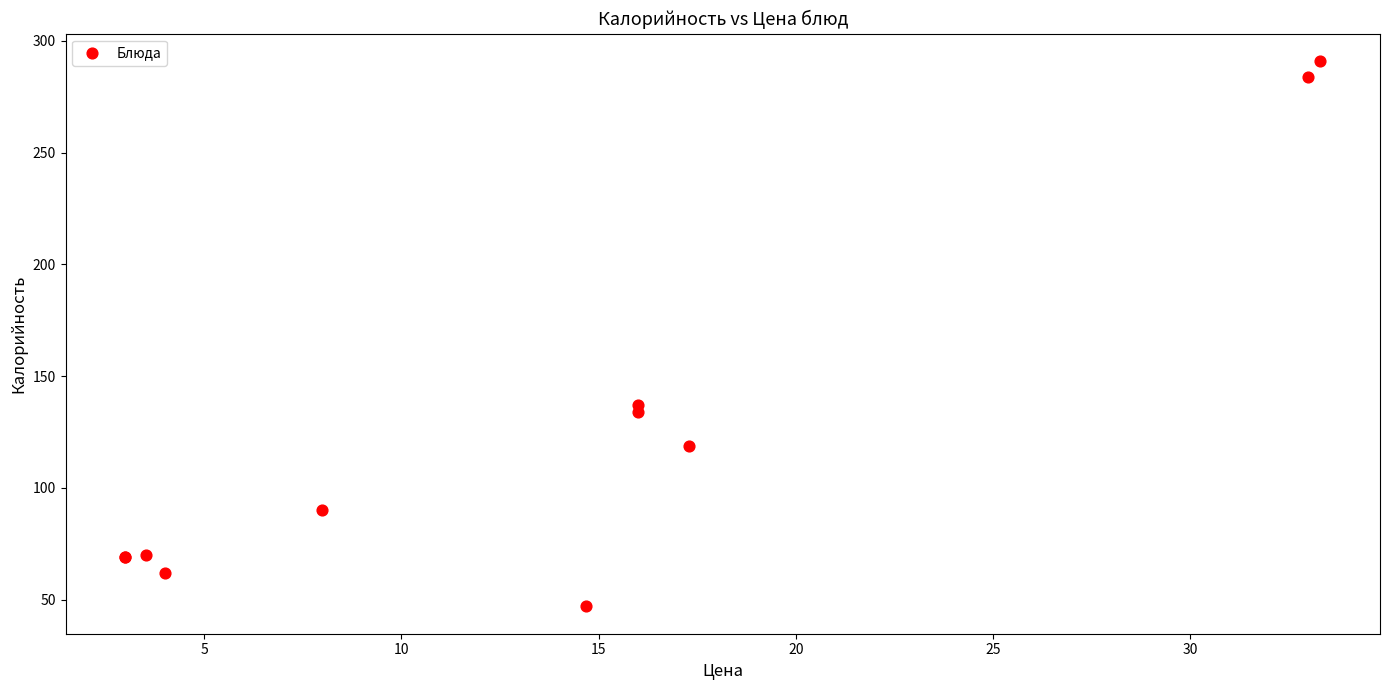

What Y value in the scatter plot is closest to 169?

137.0